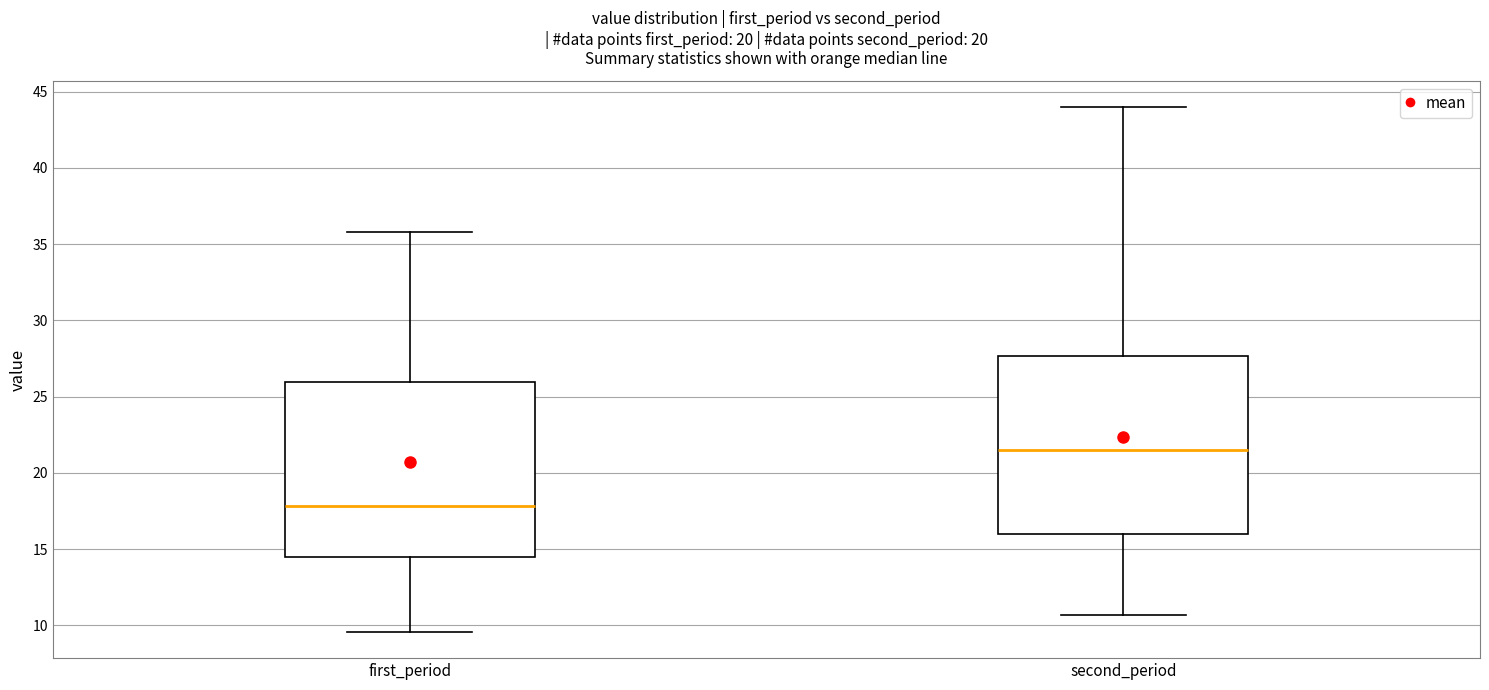

Where does the upper whisker of the box for second_period end on the y-axis? The values are not printed on the chart, so give them approximately, as read against the axis.

44.0